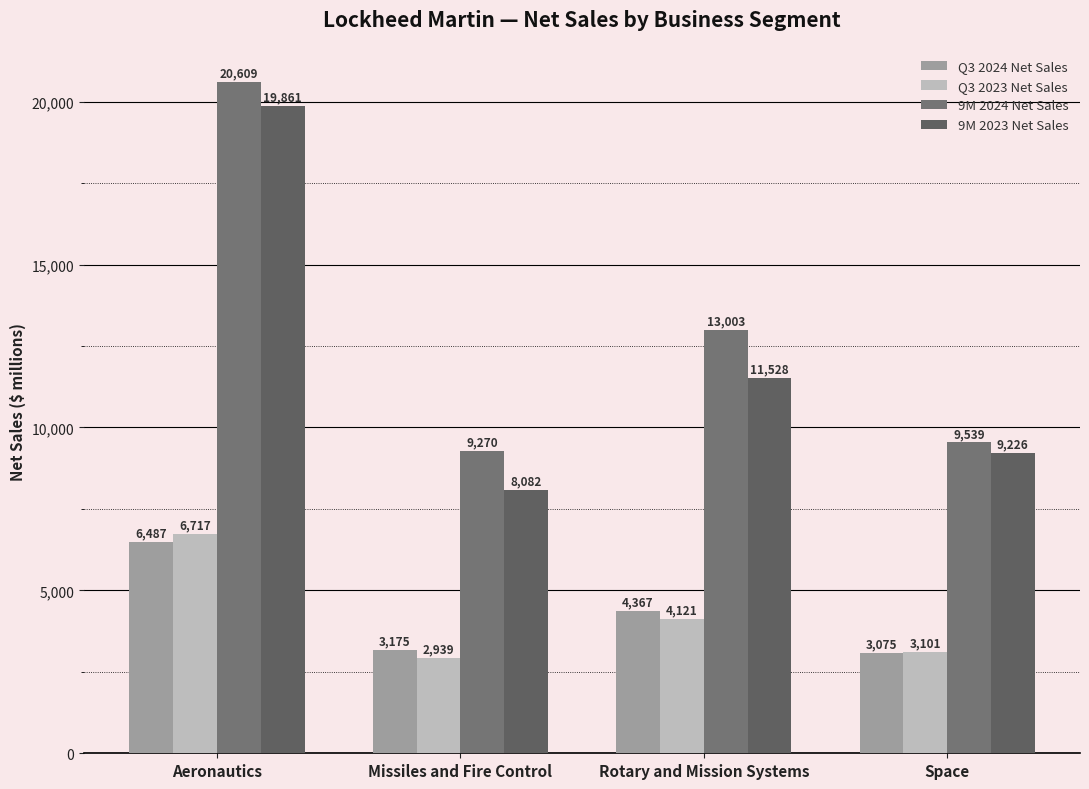

At Aeronautics, list the series in order from smallest to largest.

Q3 2024 Net Sales, Q3 2023 Net Sales, 9M 2023 Net Sales, 9M 2024 Net Sales